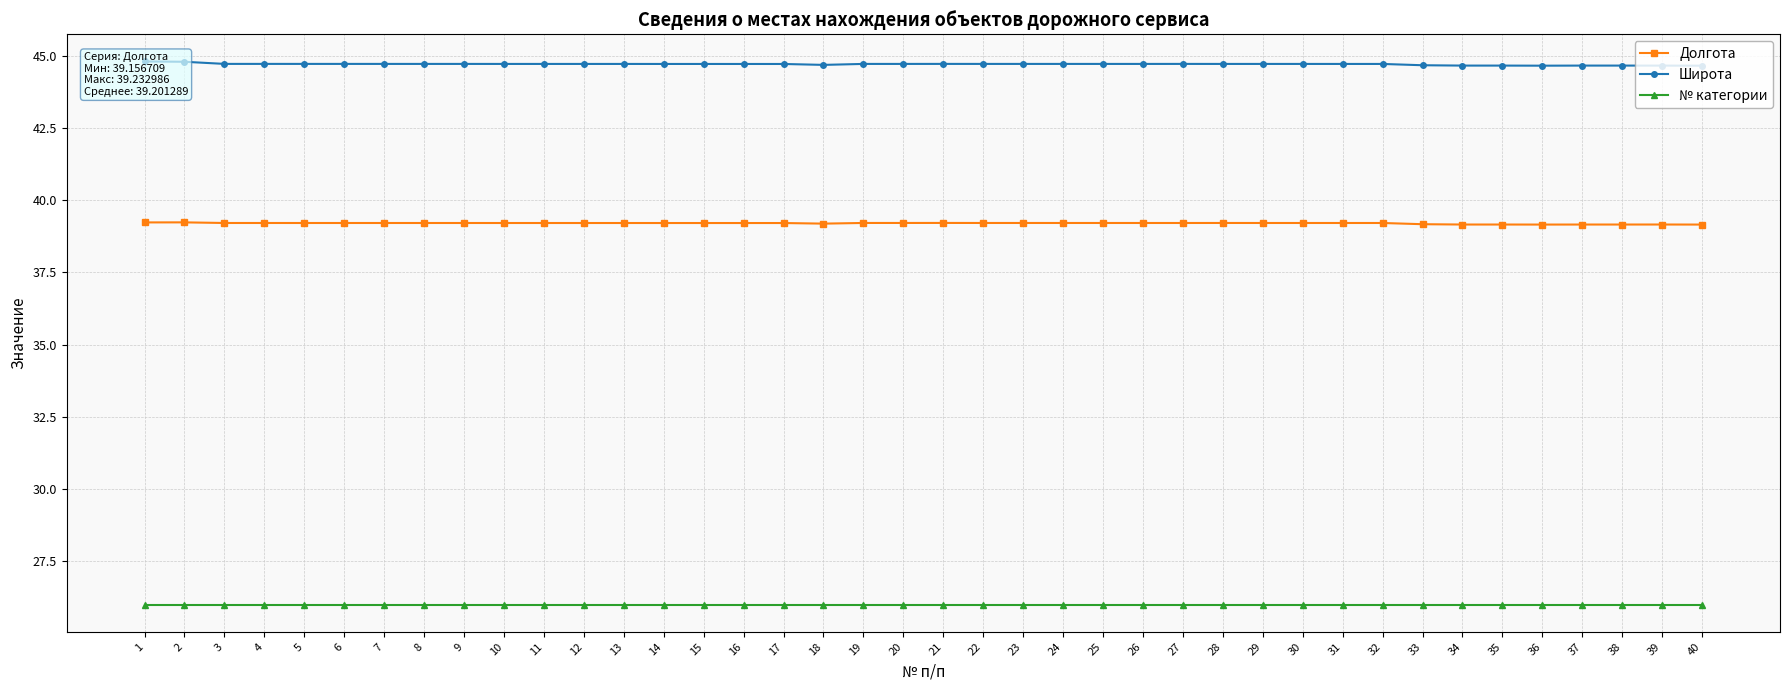

What is the total value across all series at 12?

109.9